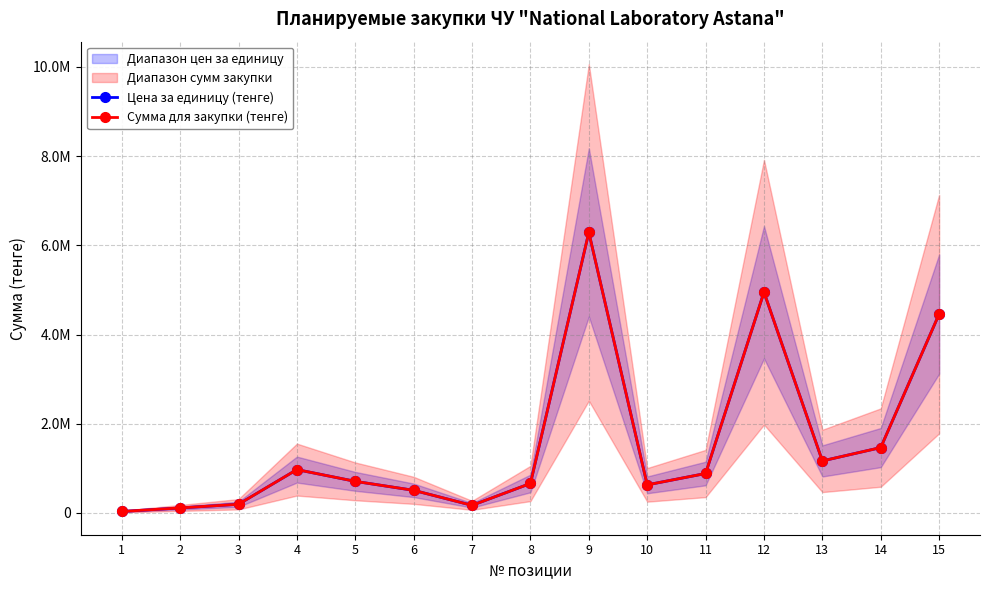

At which label is Сумма для закупки (тенге) closest to 3161285?

15